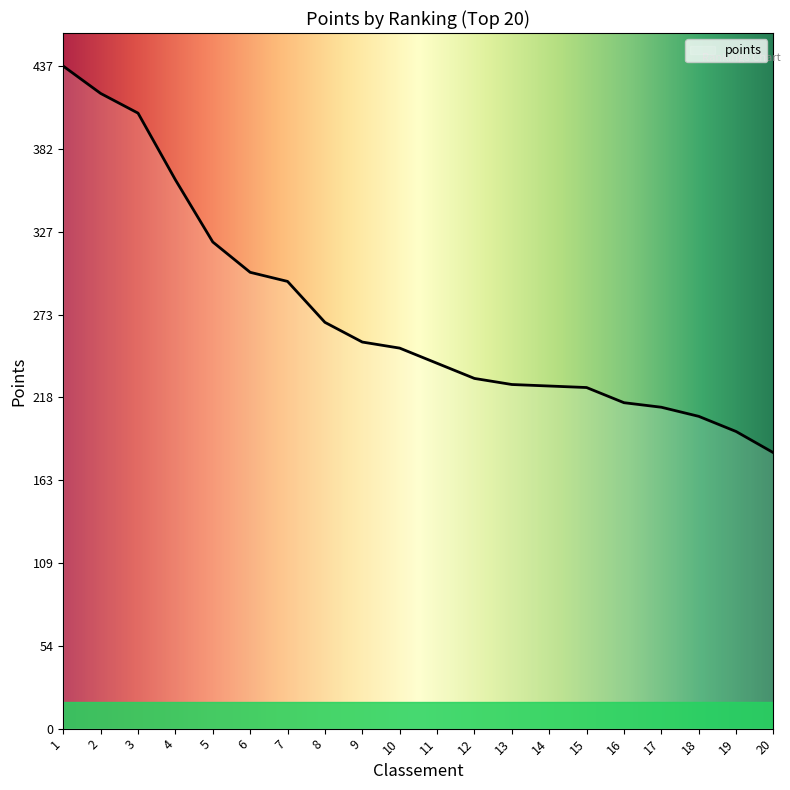

What is the ratio of the value at 19 to the value at 17?

0.9